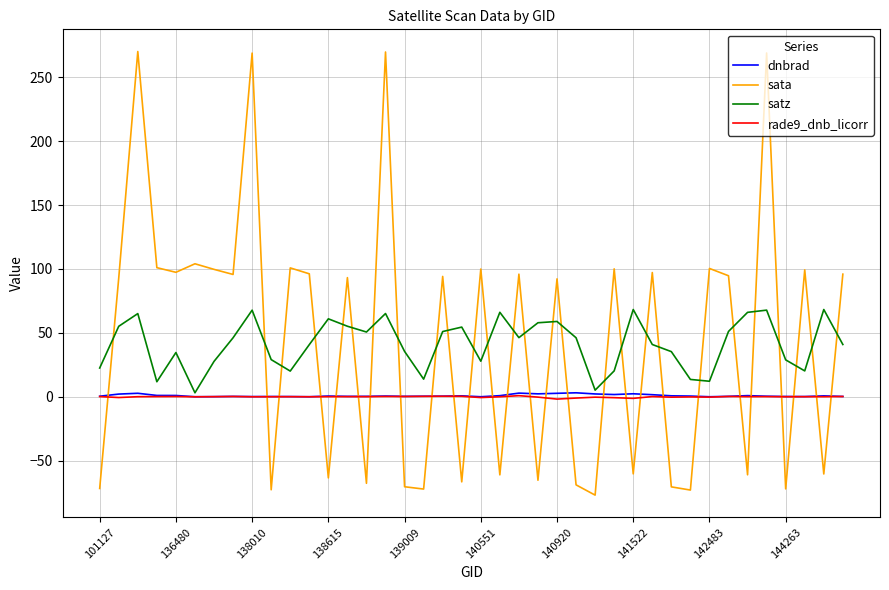

After their last crossing, which series has the higher values: rade9_dnb_licorr or sata?

sata